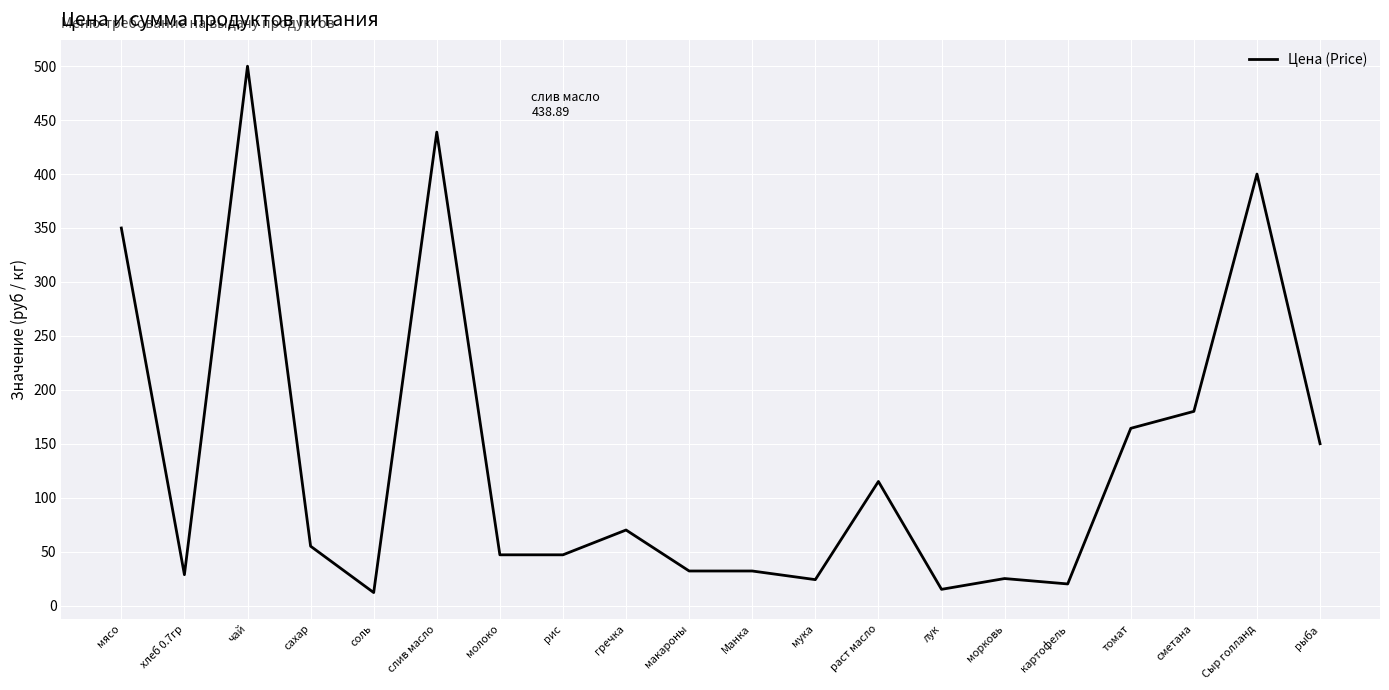

What is the greatest value displayed?

500.0